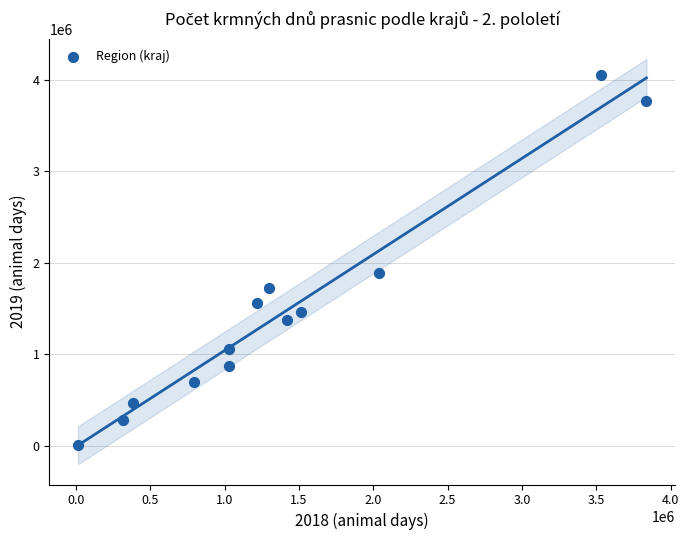

What is the range of X values (max minus min)?

3822341